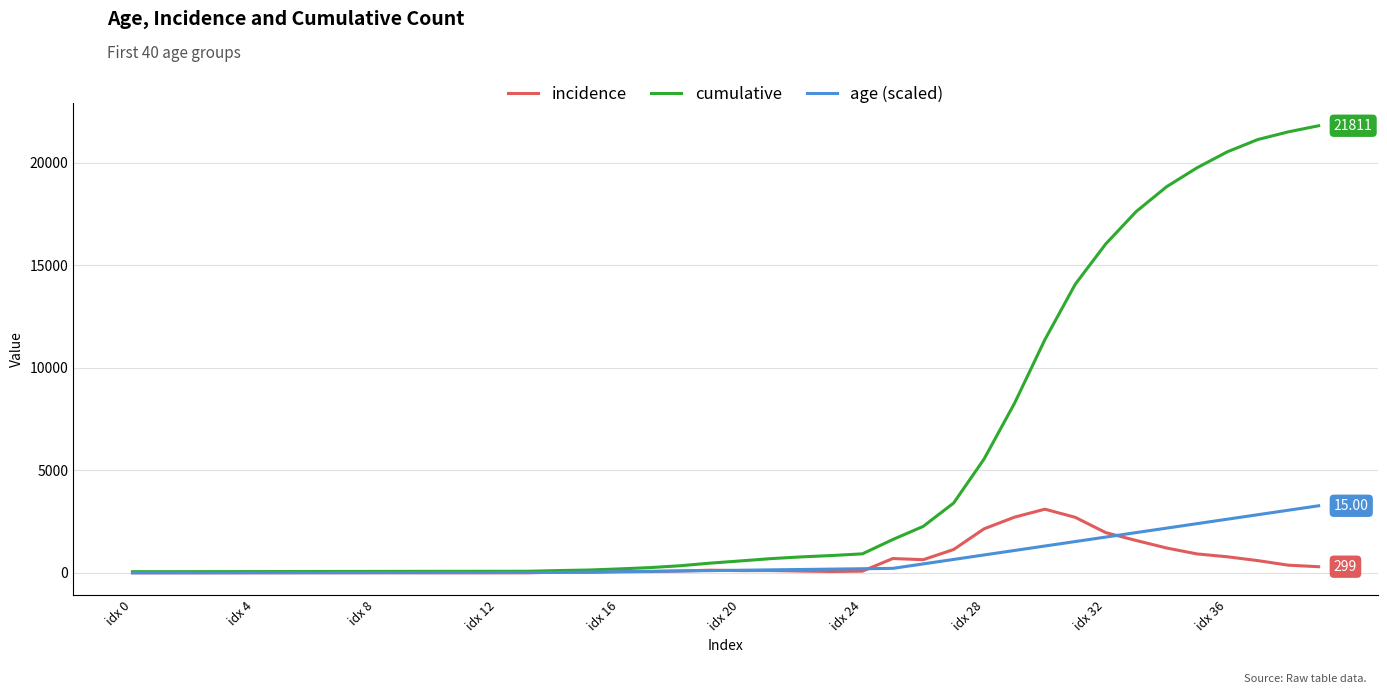

Which series has the widest spread of values?

cumulative